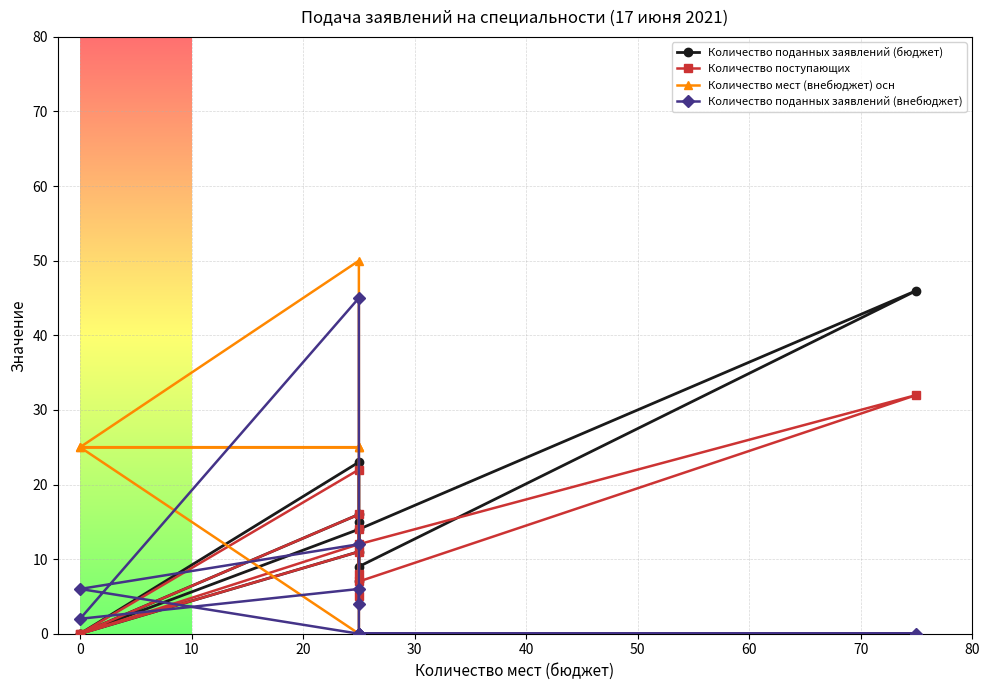

How many categories are shown in the chart?

11